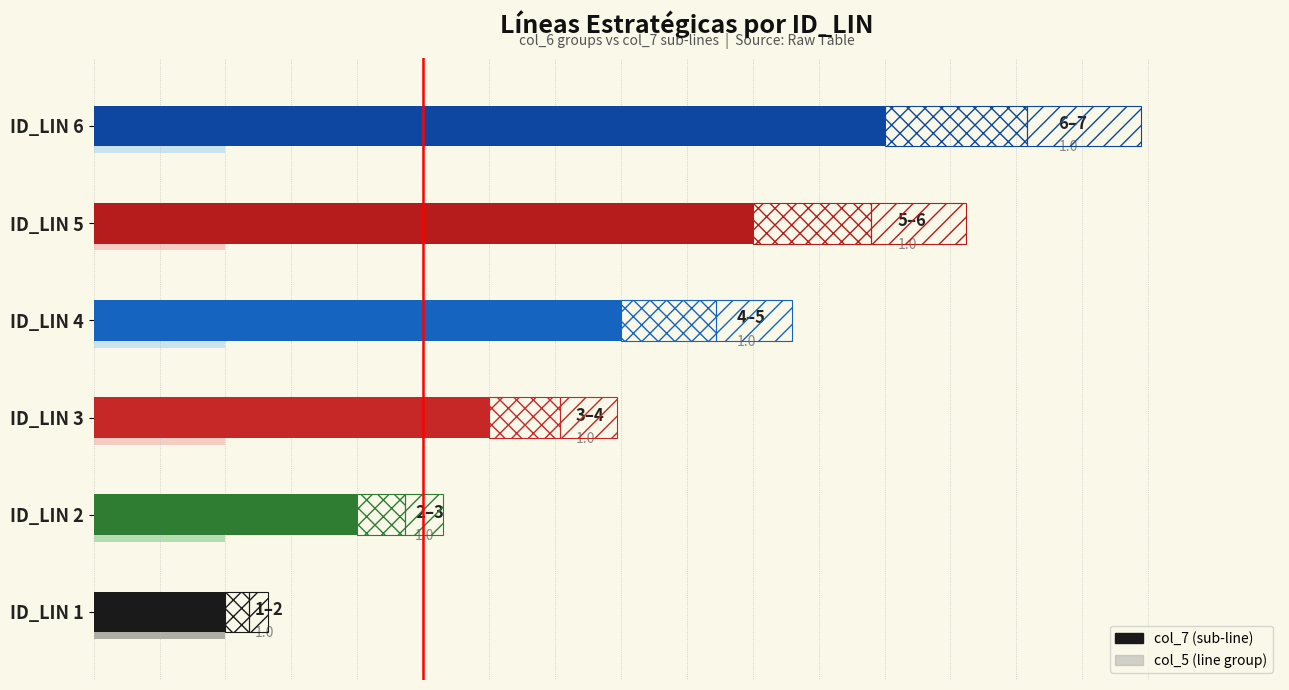

What is the difference between the maximum and minimum values in the col_7 (sub-line) series?

5.0